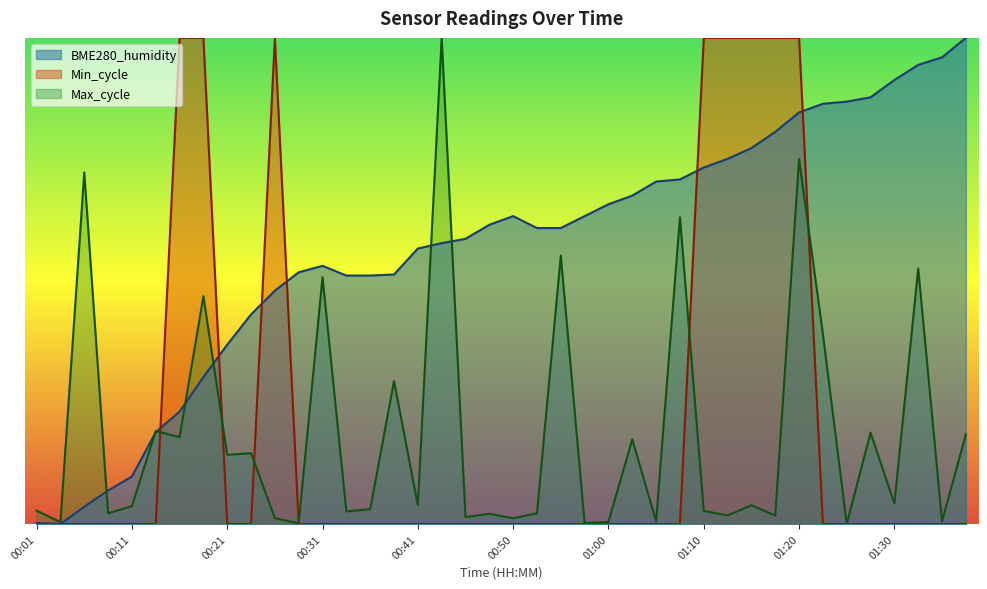

Which series has the largest total across all categories?

BME280_humidity